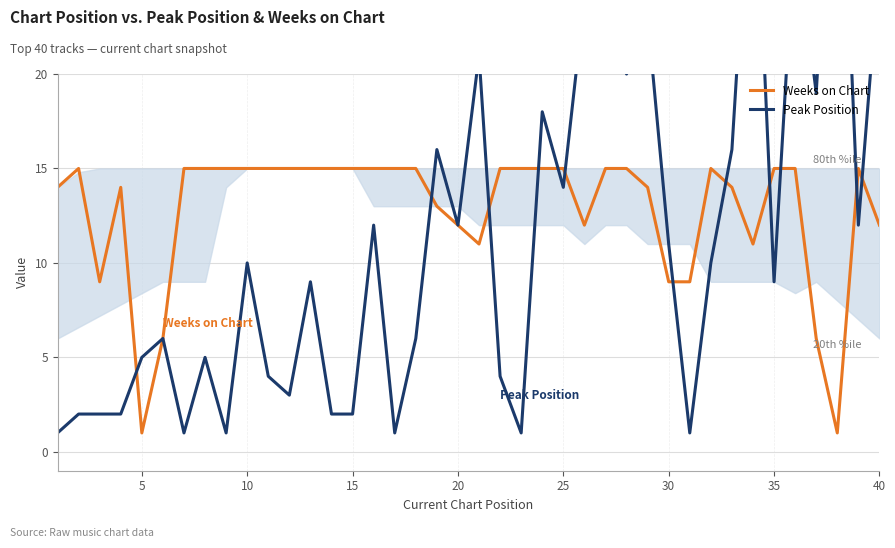

List the series in order of their overall mean, highest first.

Weeks on Chart, Peak Position